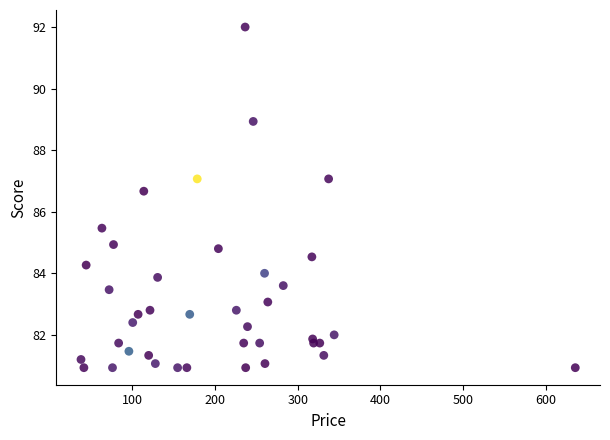

What Y value in the scatter plot is closest to 86?

85.5